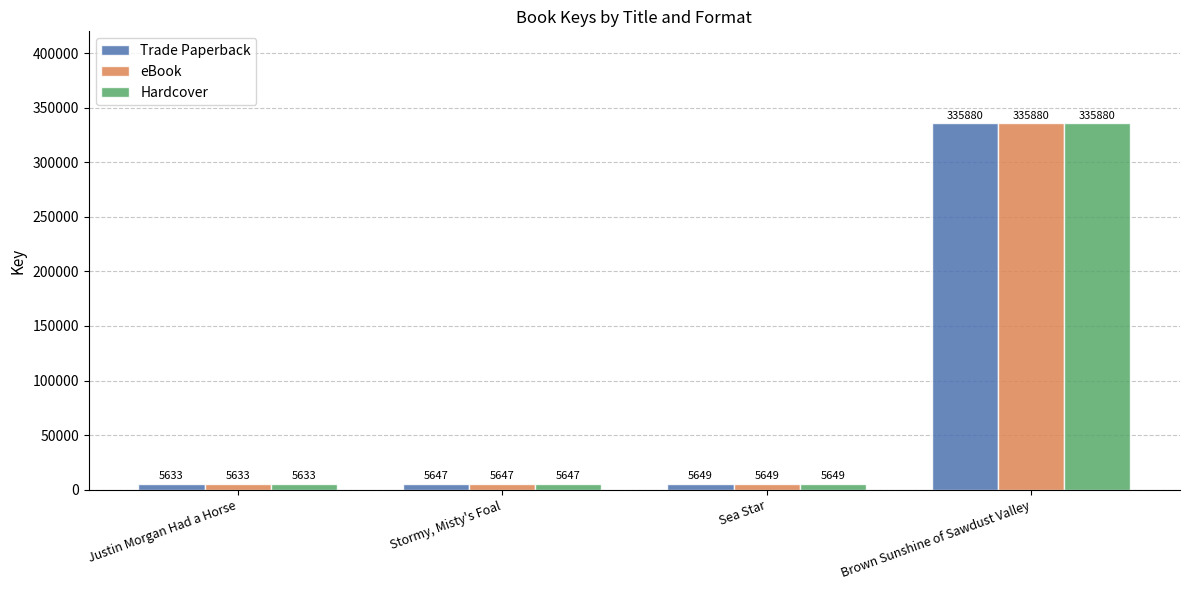

What position from the left is Brown Sunshine of Sawdust Valley?

4